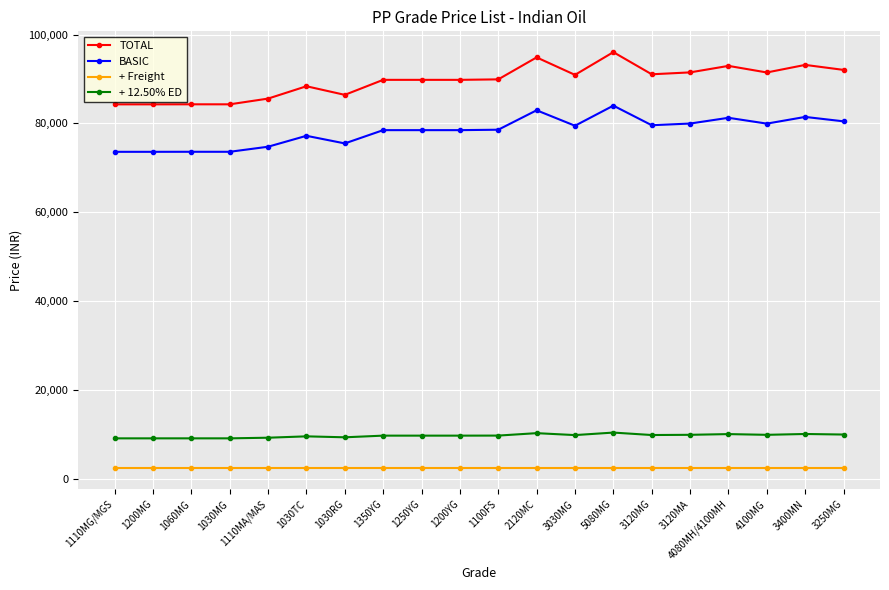

True or false: TOTAL has a value of 23699.1 at 3120MA.

False